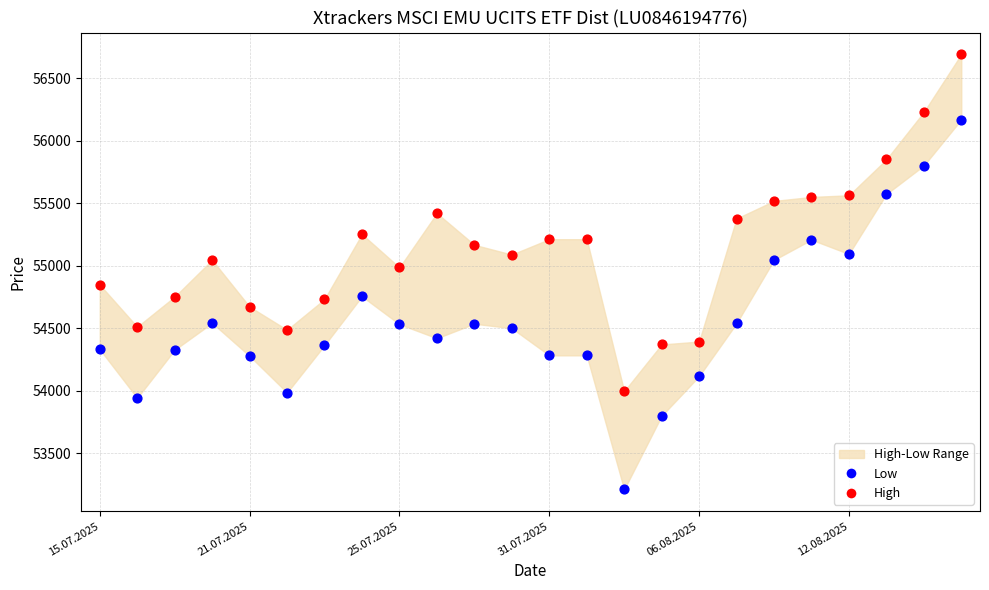

Which series contains the highest Y value?

High